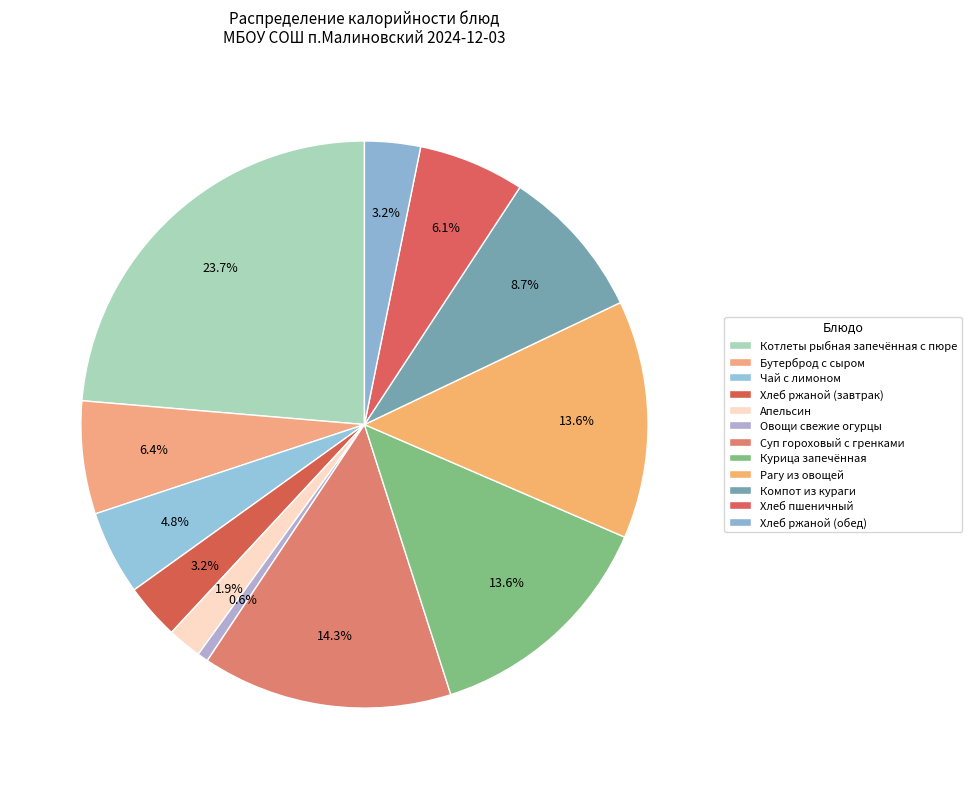

To the nearest percent, what is the combined percentage of Апельсин and Хлеб пшеничный?

8%